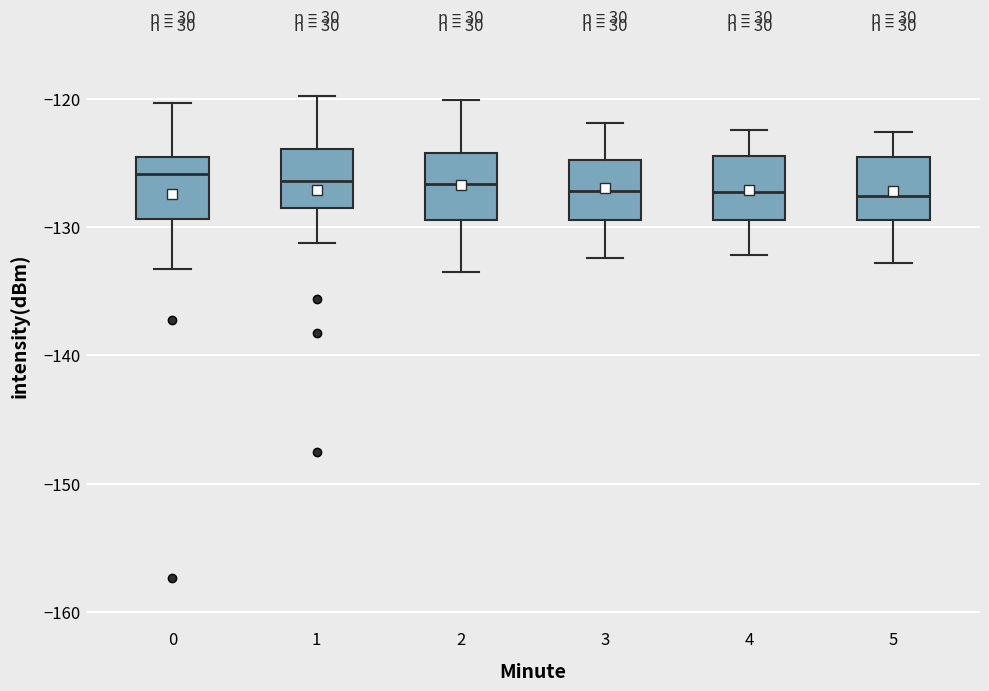

Reading left to right, transcribe this box plot: for each box, give where its median line is, the range the box spans, and where its two whiskers end, as read against the y-axis. The values are not printed on the chart, so give them approximately, as read against the axis.

0: median -126, box -129 to -125, whiskers -133 to -120
1: median -126, box -128 to -124, whiskers -131 to -120
2: median -127, box -129 to -124, whiskers -133 to -120
3: median -127, box -129 to -125, whiskers -132 to -122
4: median -127, box -129 to -124, whiskers -132 to -122
5: median -128, box -129 to -124, whiskers -133 to -123